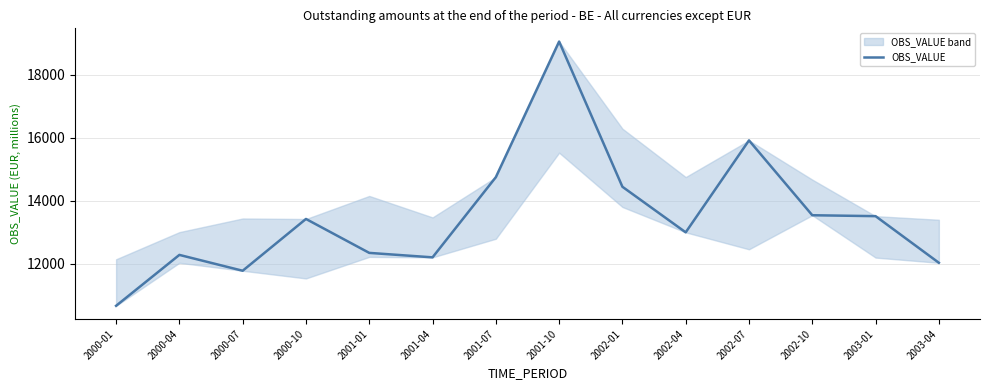

Rank the categories by value from highest to lowest.

2001-10, 2002-07, 2001-07, 2002-01, 2002-10, 2003-01, 2000-10, 2002-04, 2001-01, 2000-04, 2001-04, 2003-04, 2000-07, 2000-01